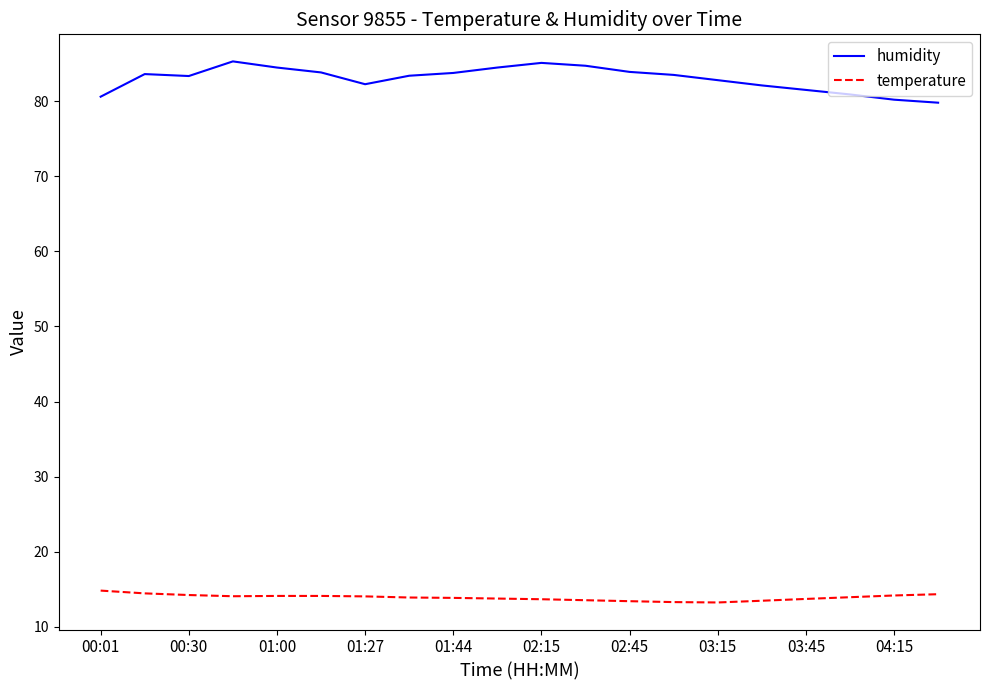

Which series has the widest spread of values?

humidity